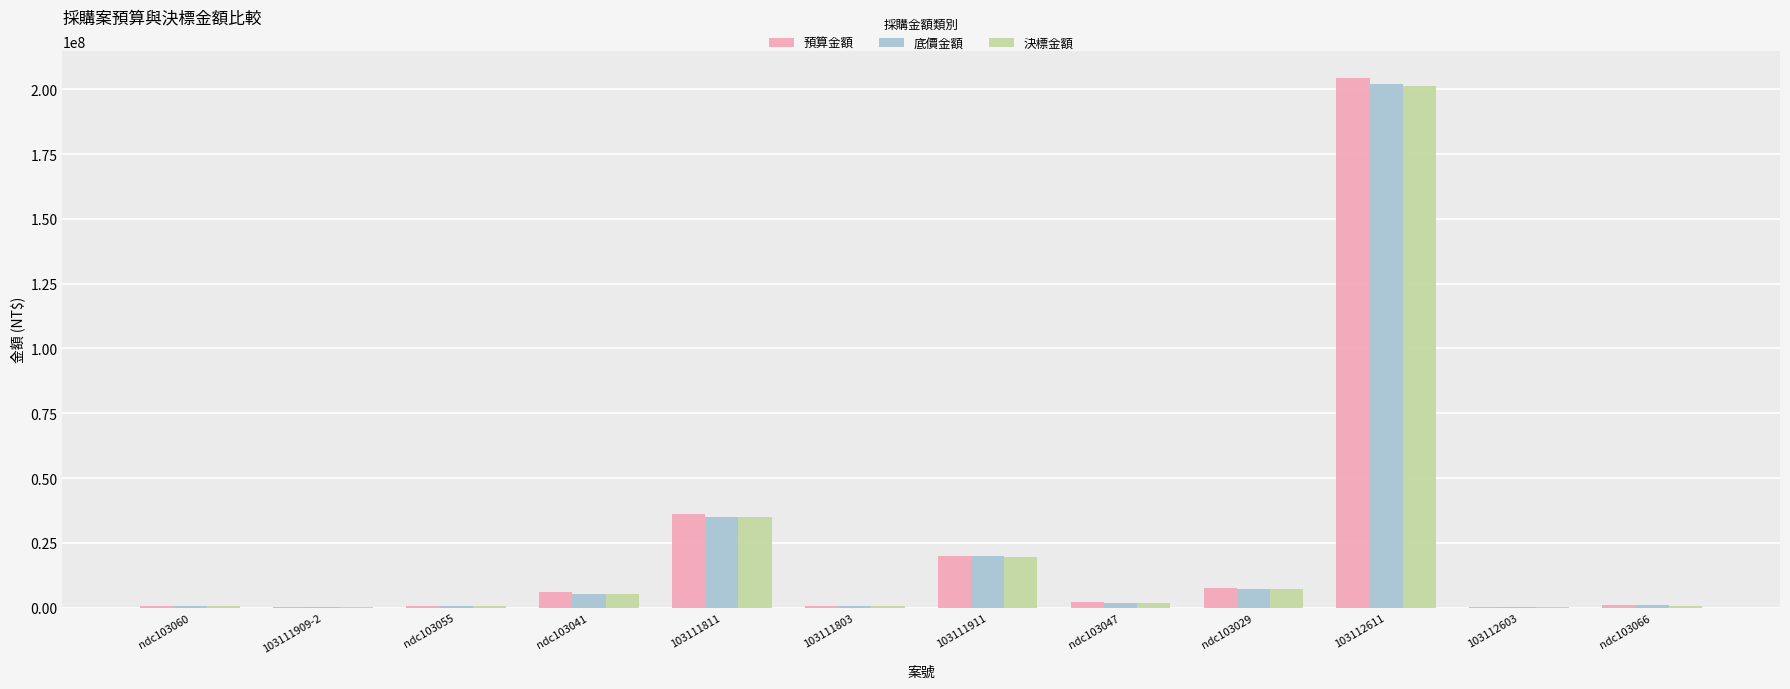

At which category does the chart reach its peak across all series?

103112611